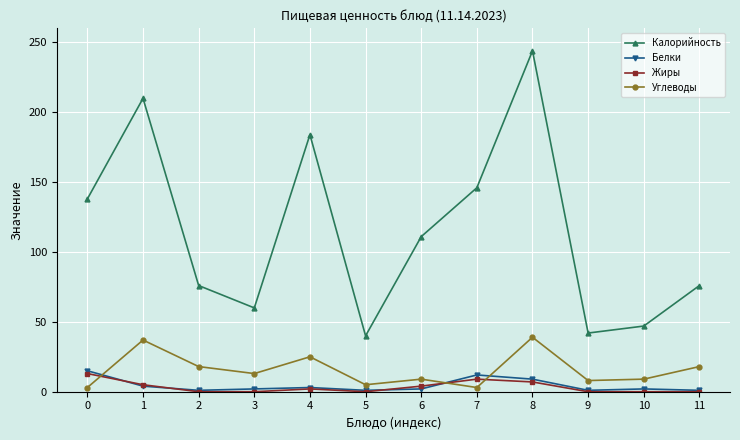

True or false: Углеводы has more than 2 points higher than both neighbors.

True